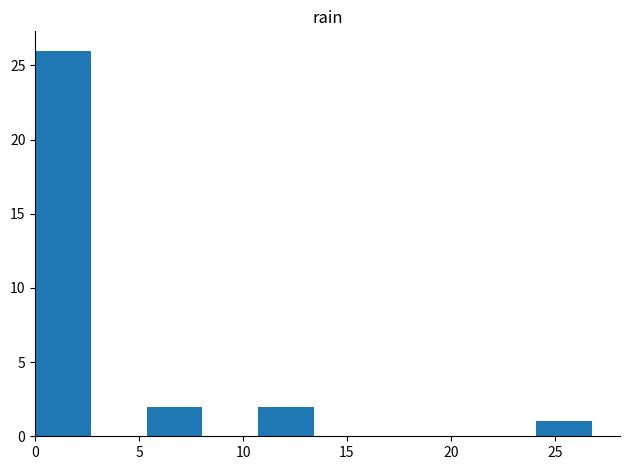

Over which range of the x-axis is the bar tallest?

0.0 to 2.5